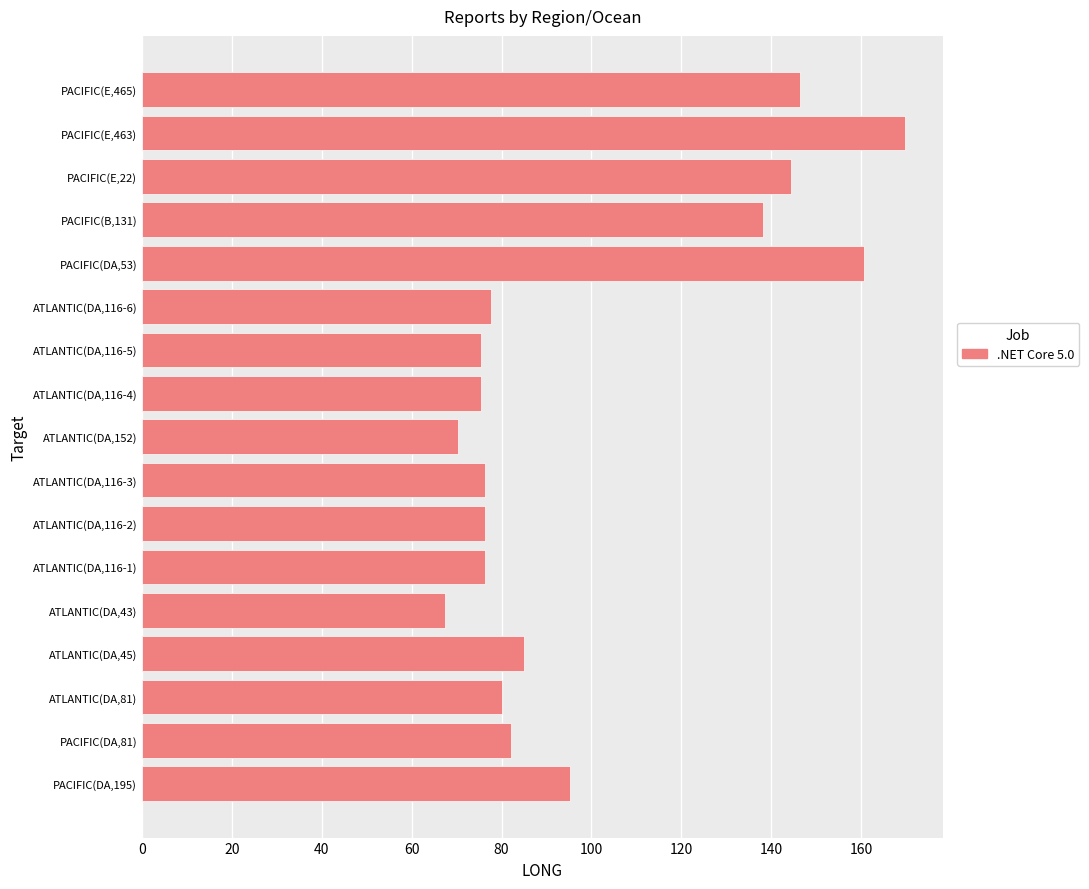

Which has a higher value, ATLANTIC(DA,81) or PACIFIC(DA,195)?

PACIFIC(DA,195)